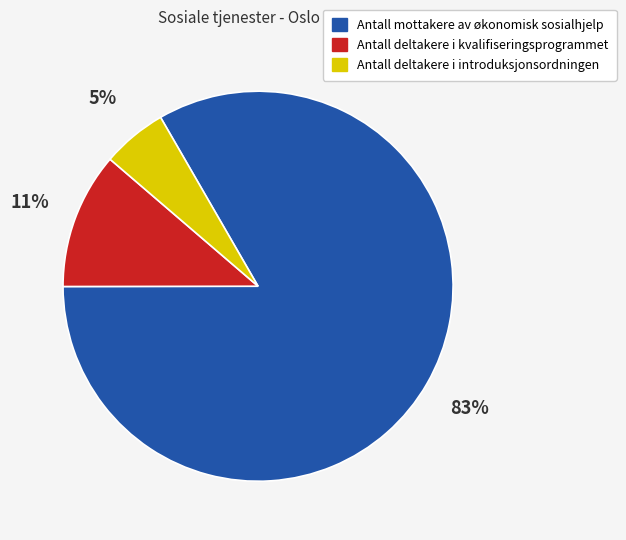

The Antall mottakere av økonomisk sosialhjelp slice represents 83% of the pie. True or false?

True